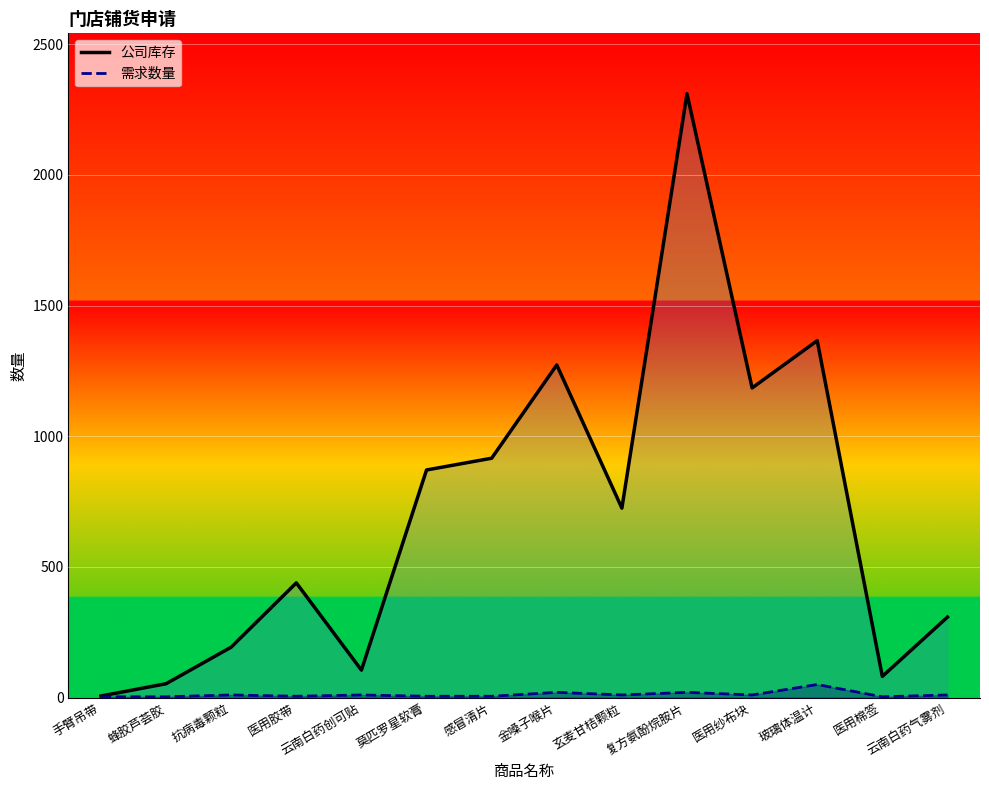

What position from the left is 莫匹罗星软膏?

6